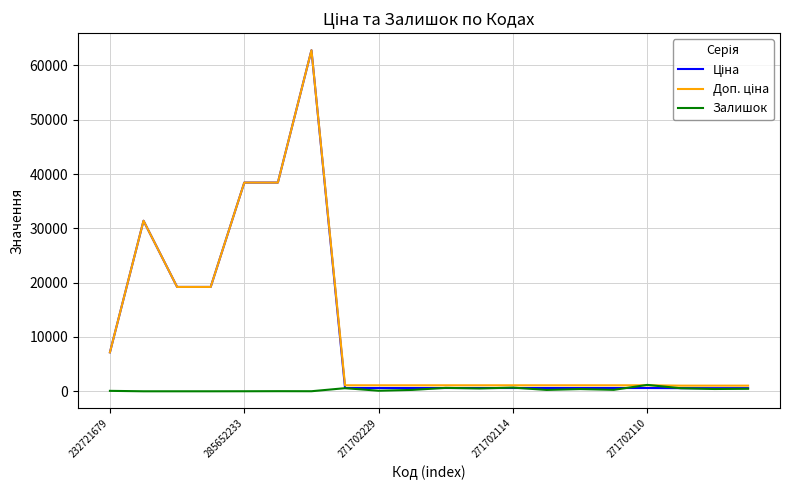

What is the greatest value displayed?

62799.5